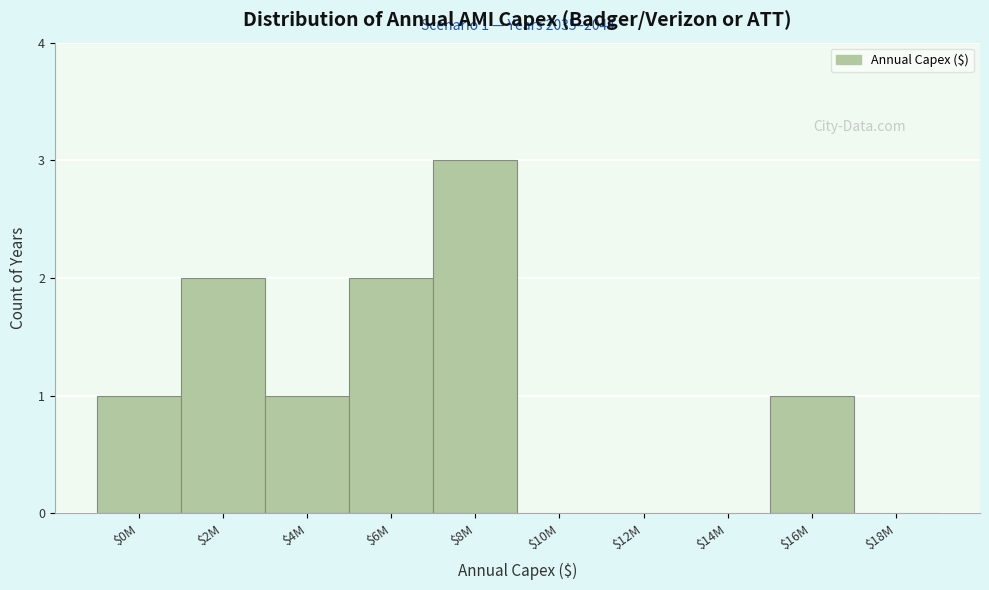

Which category has the highest value across all series?

$8M